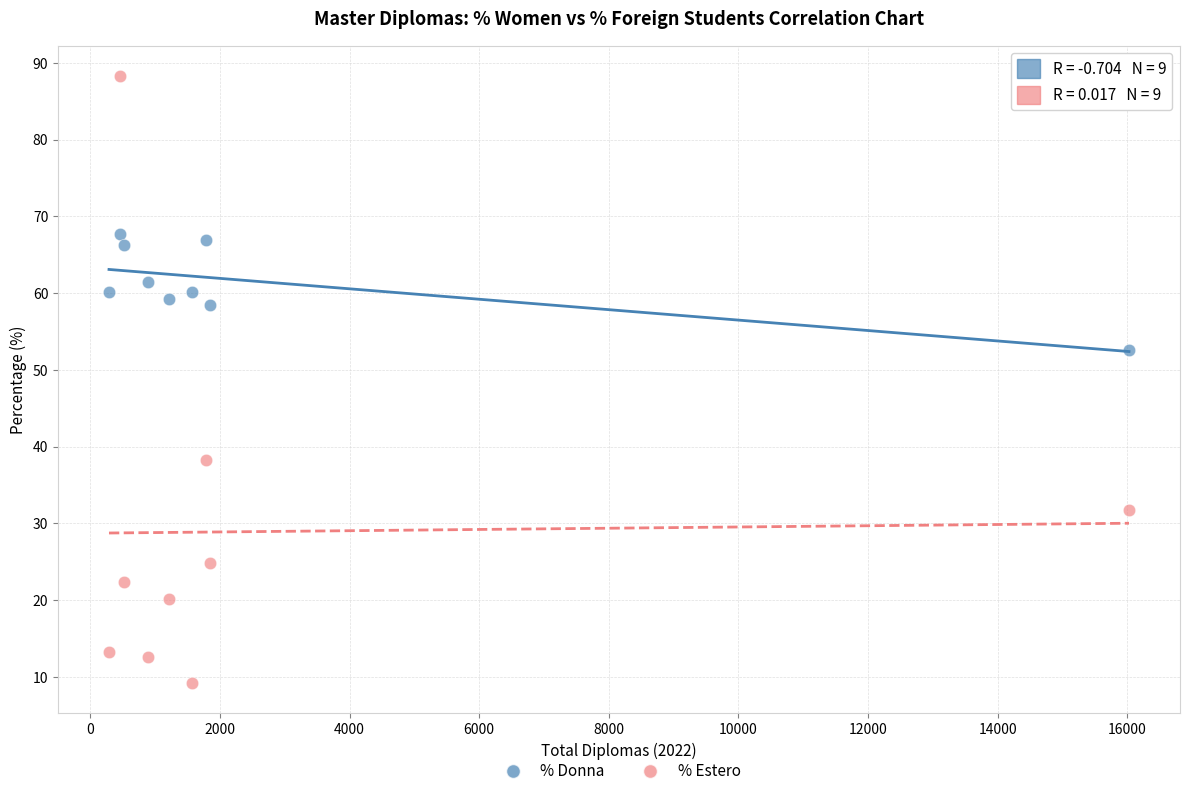

Which series contains the highest Y value?

% Estero